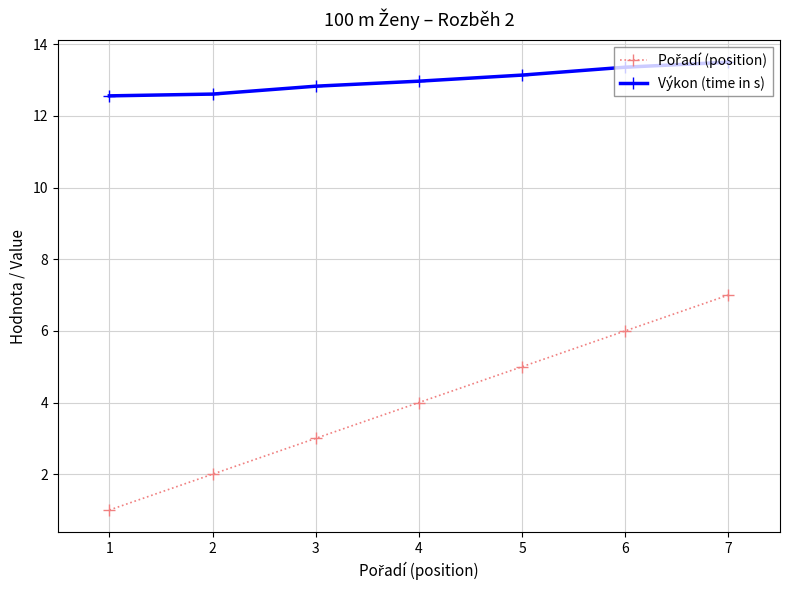

What is the value of the Výkon (time in s) point at the 3rd from the left?

12.8